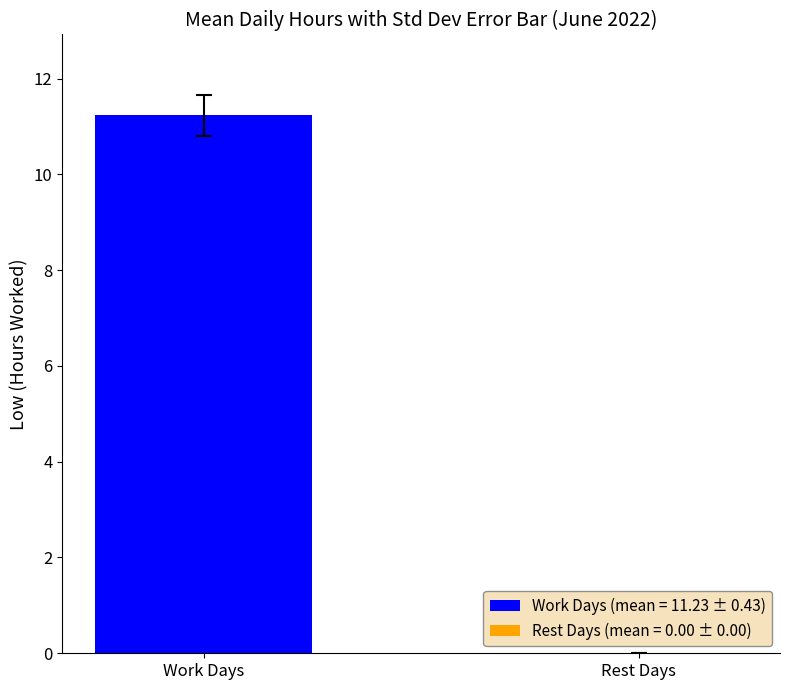

The value at 5 is 0.0. True or false?

True